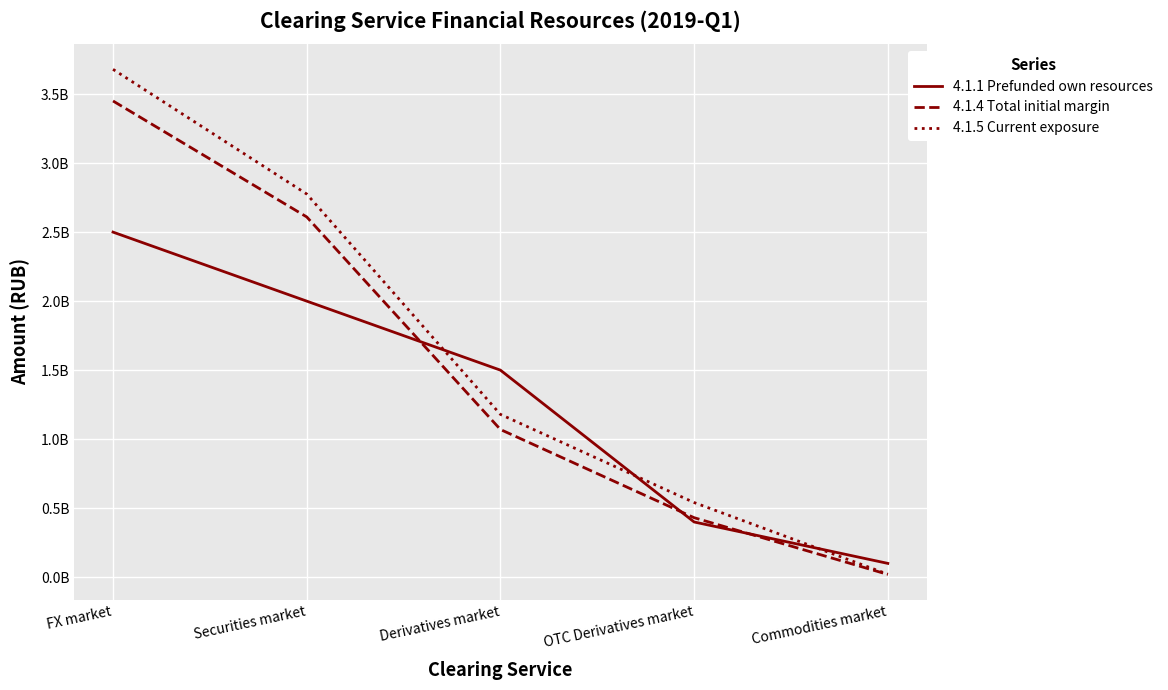

Is this an area chart (filled region under the line)?

No